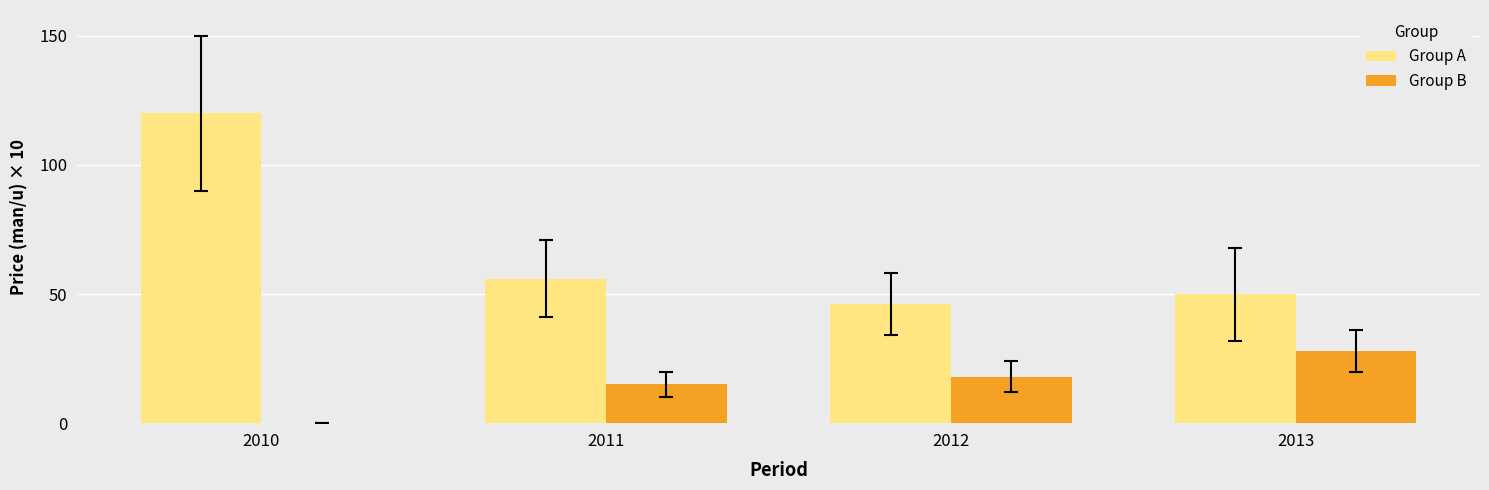

Are the bars grouped side by side (vs. stacked)?

Yes